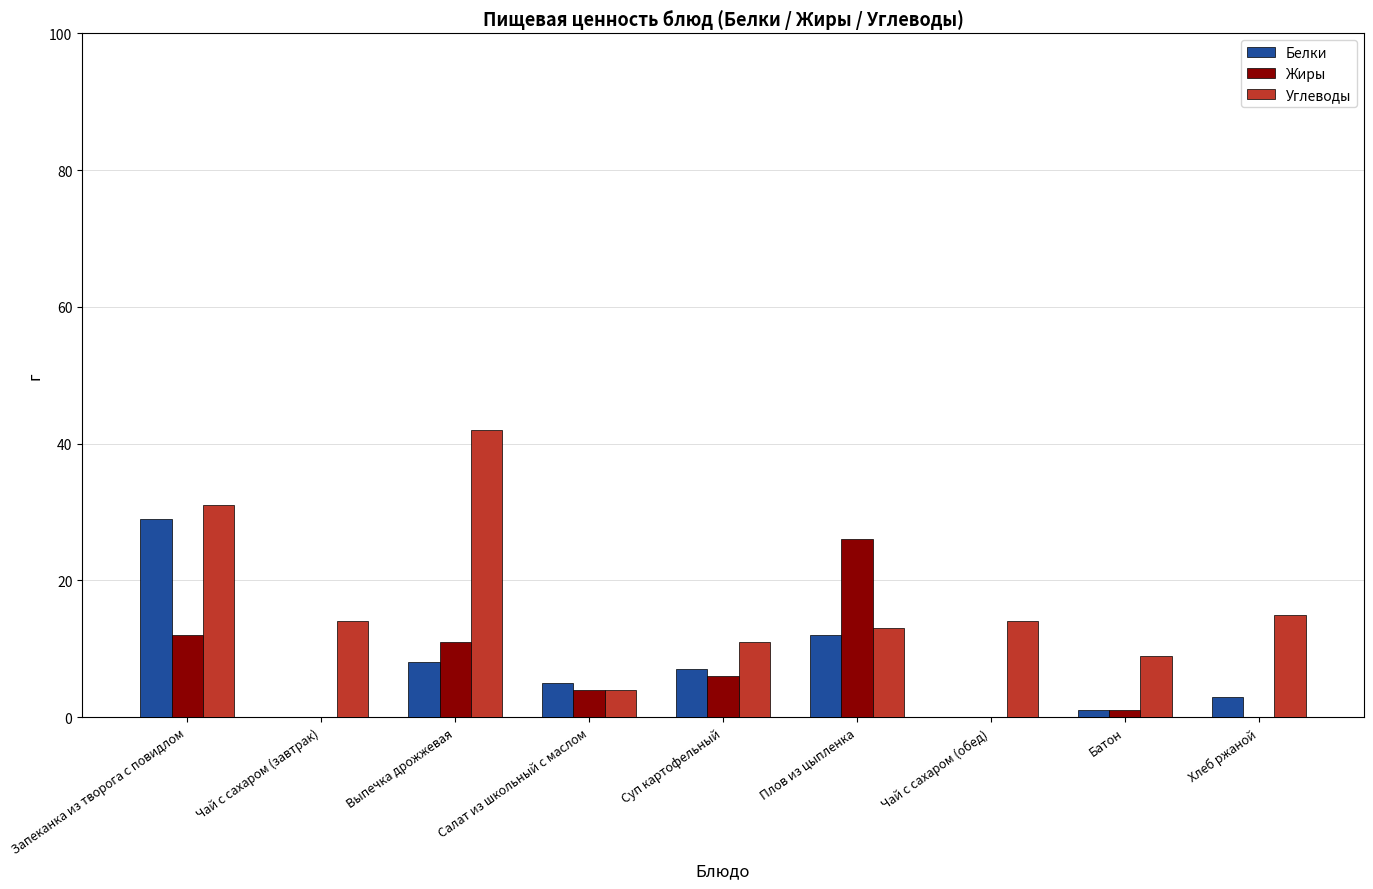

Where does the Углеводы series first go above 14?

Запеканка из творога с повидлом